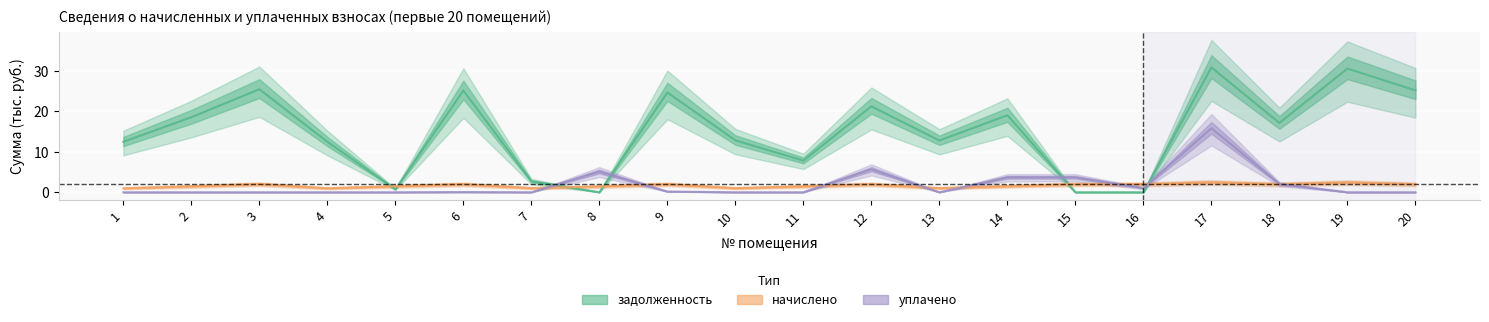

The начислено series shows 1.0 at 1. True or false?

True